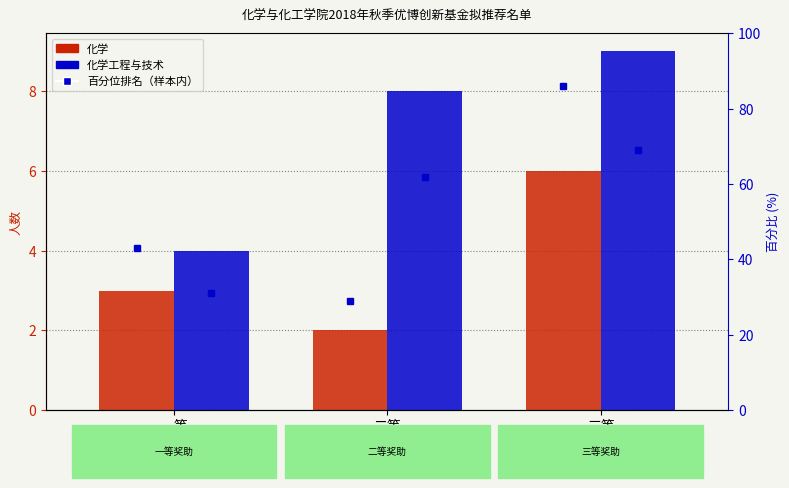

What is the minimum value shown in the chart?

2